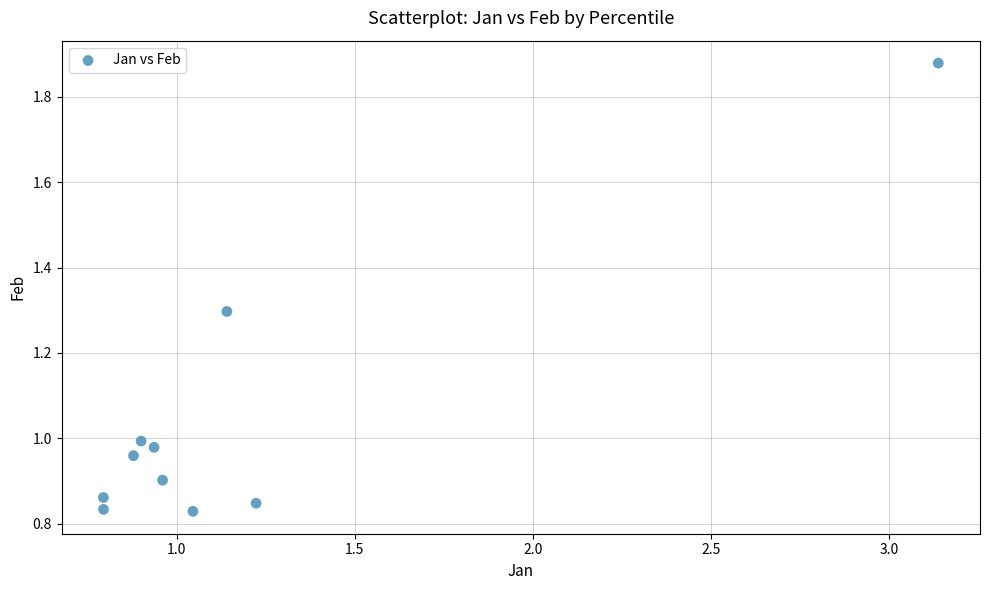

What is the average X value?

1.2